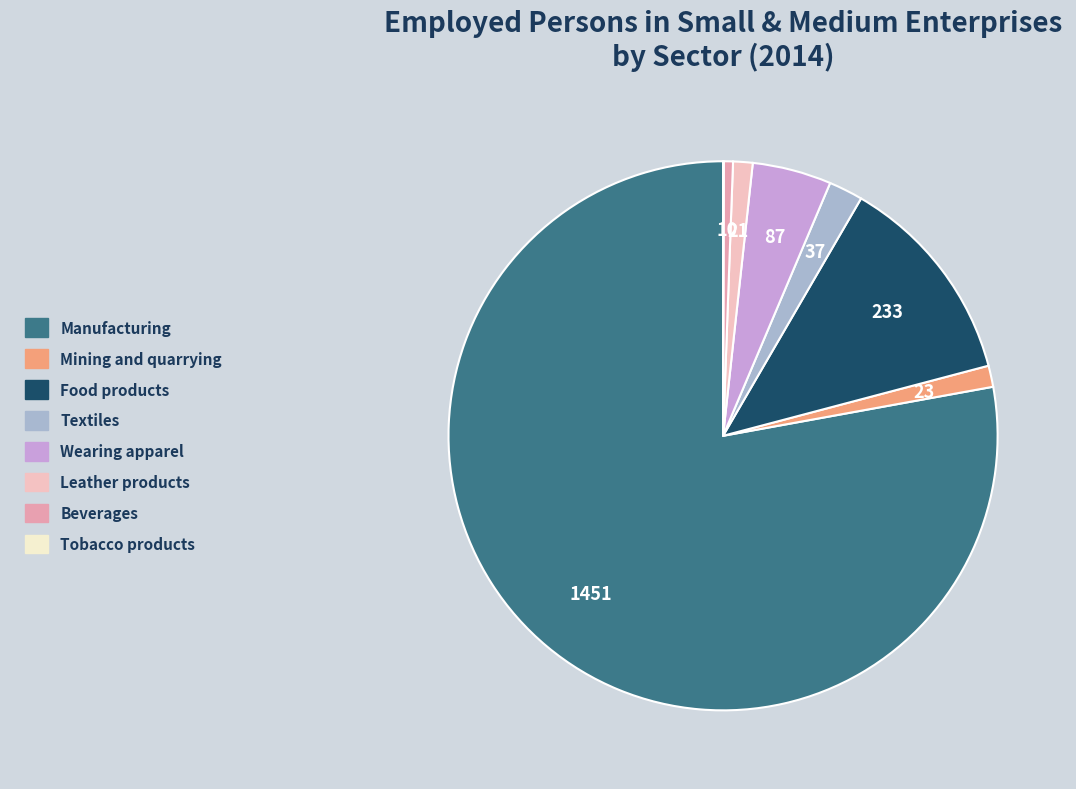

Which slice represents more than half of the pie?

Manufacturing